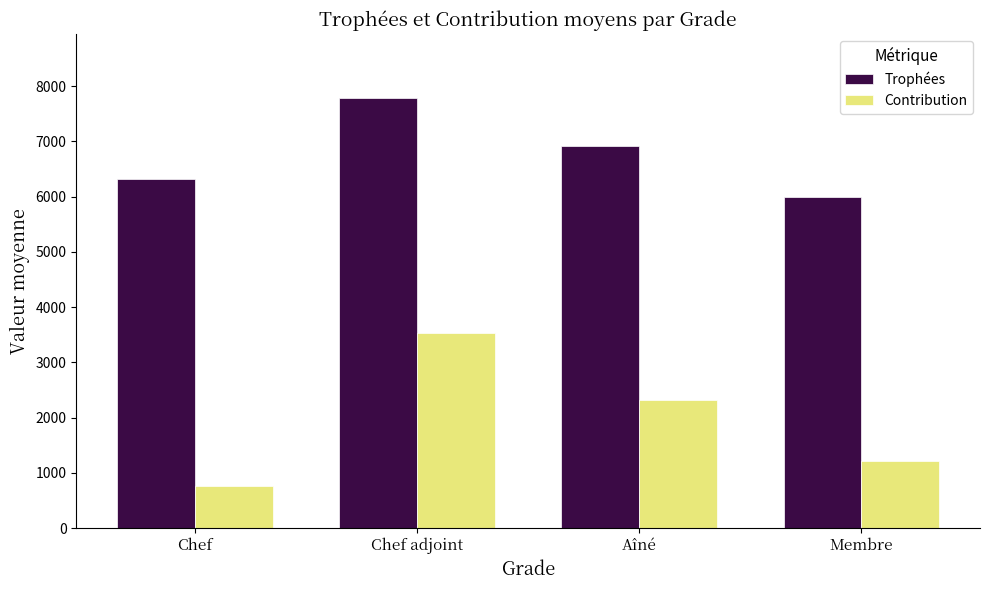

Reading right to left, list all the values displayed in this chart.

Trophées: Membre=6000	Aîné=6917	Chef adjoint=7779	Chef=6323
Contribution: Membre=1210	Aîné=2329	Chef adjoint=3536	Chef=758